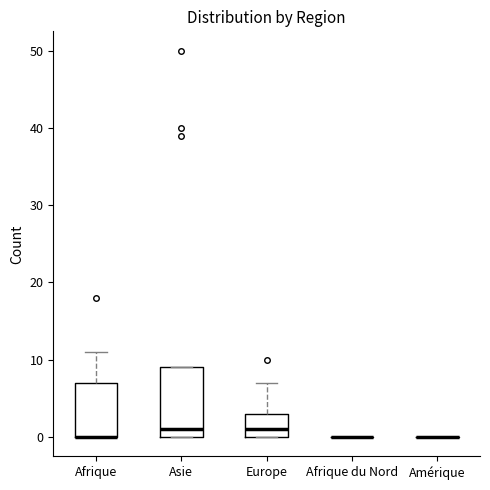

Comparing the boxes themselves (not the whiskers), which one is the tallest?

Asie